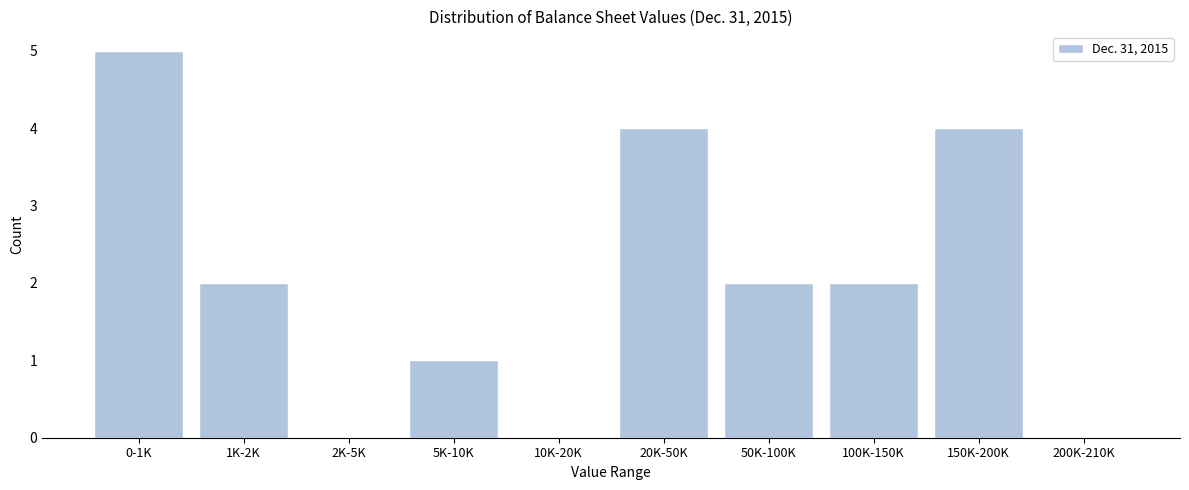

Reading left to right, list all the values displayed in this chart.

0-1K=5	1K-2K=2	2K-5K=0	5K-10K=1	10K-20K=0	20K-50K=4	50K-100K=2	100K-150K=2	150K-200K=4	200K-210K=0